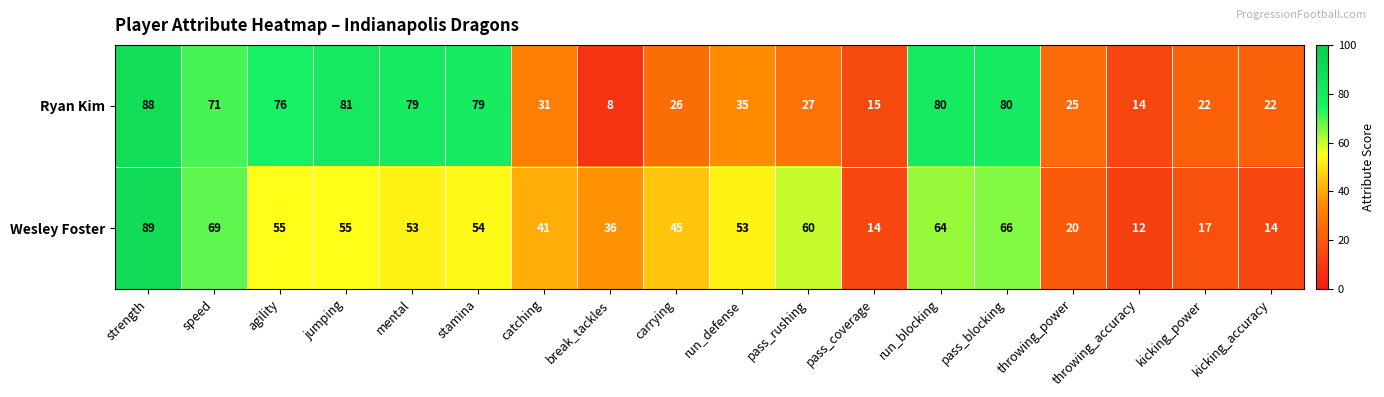

Count the number of categories in the chart.

18